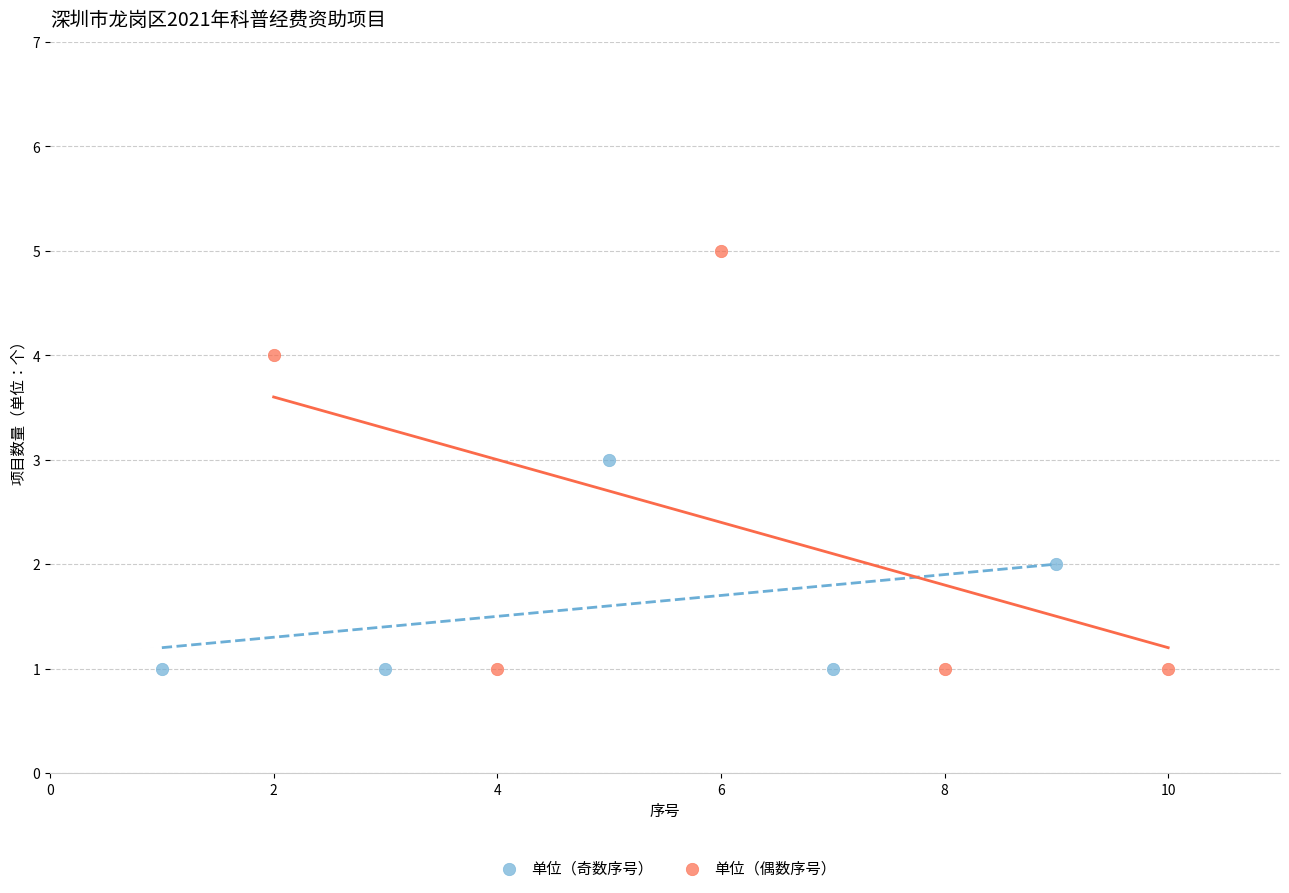

Which series reaches the maximum Y coordinate?

单位（偶数序号）